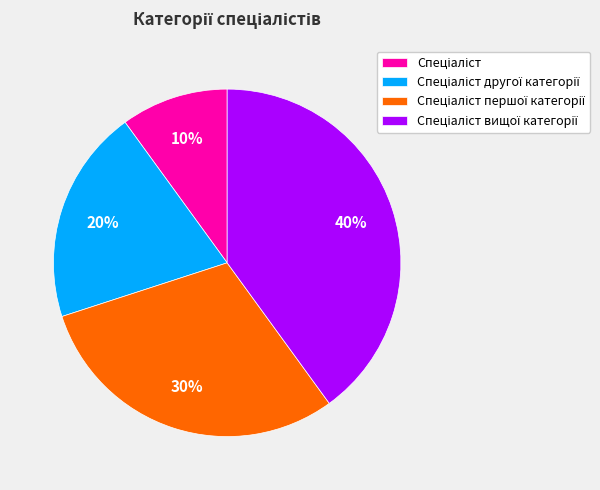

Is there any slice that represents more than half of the pie?

No